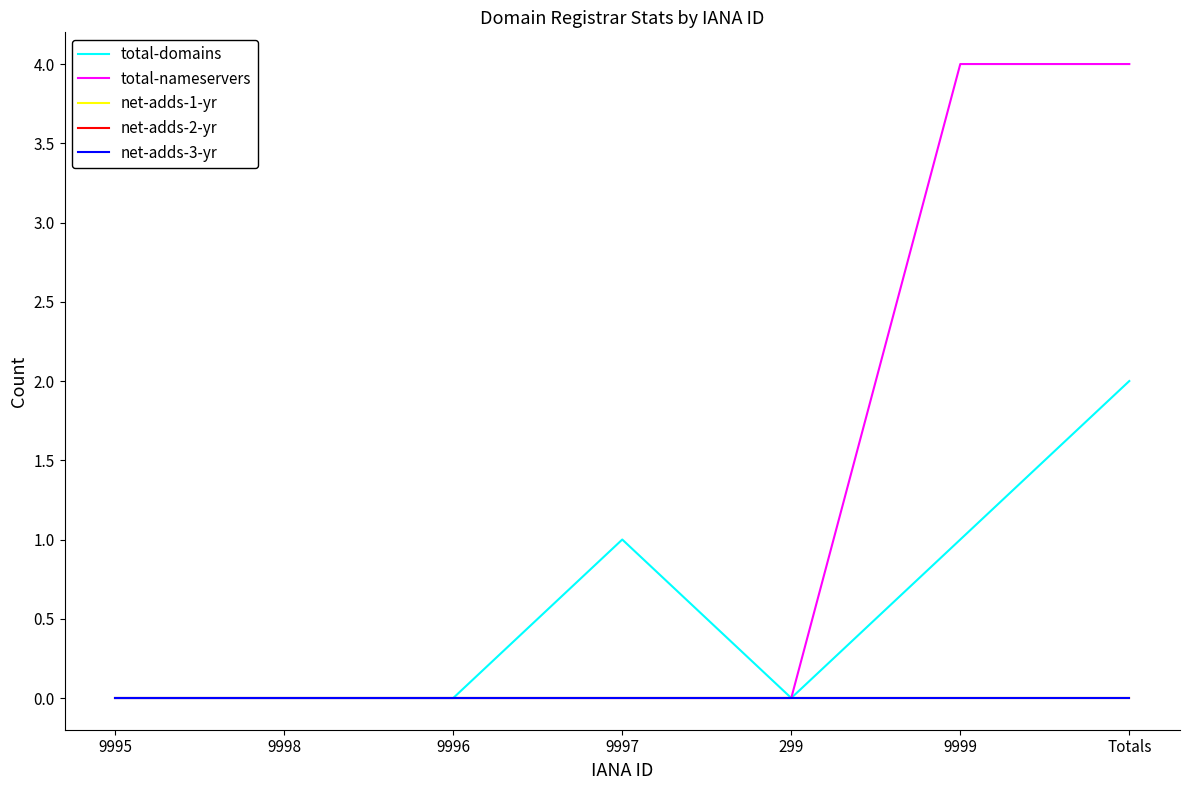

What position from the left is 9996?

3